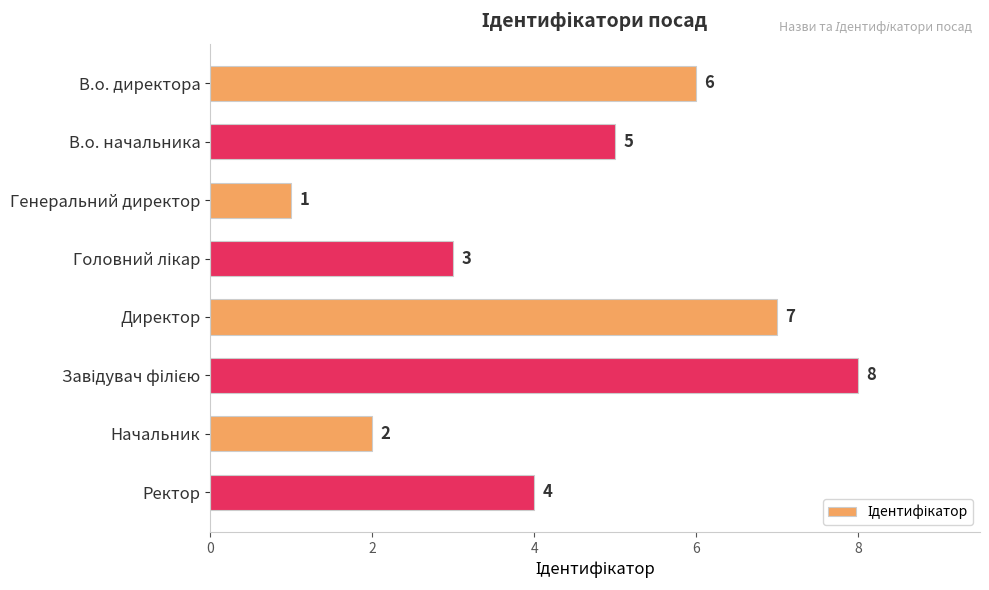

What value does the data have at В.о. директора?

6